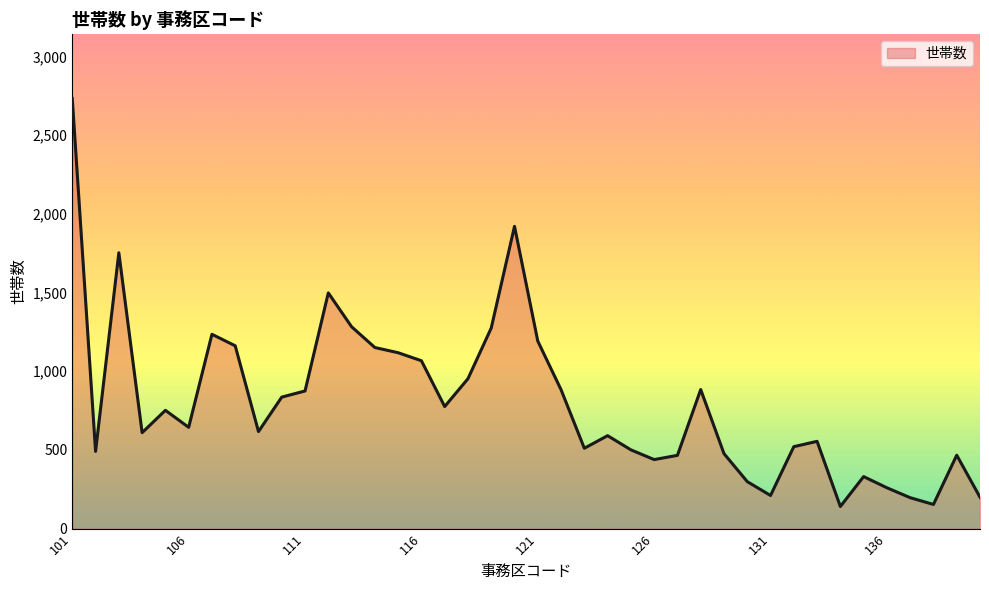

How many lines are shown in the chart?

1